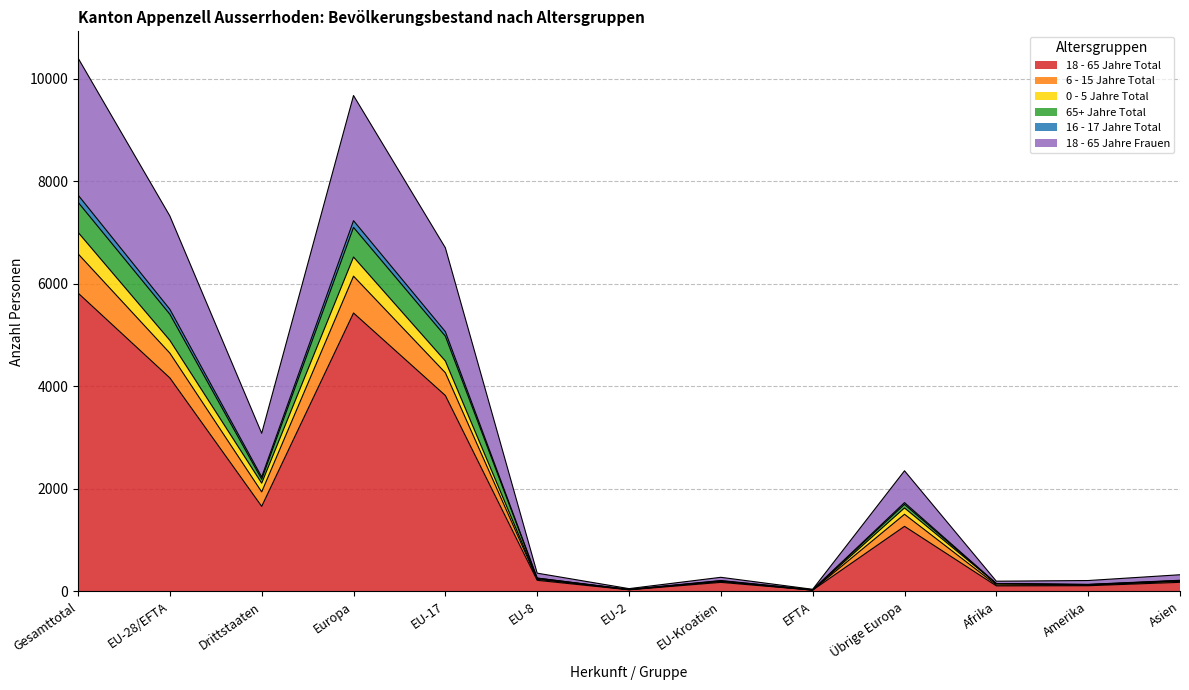

List the labels in order of 0 - 5 Jahre Total value, largest first.

Gesamttotal, Europa, EU-28/EFTA, EU-17, Drittstaaten, Übrige Europa, EU-8, Asien, EU-Kroatien, Amerika, Afrika, EU-2, EFTA